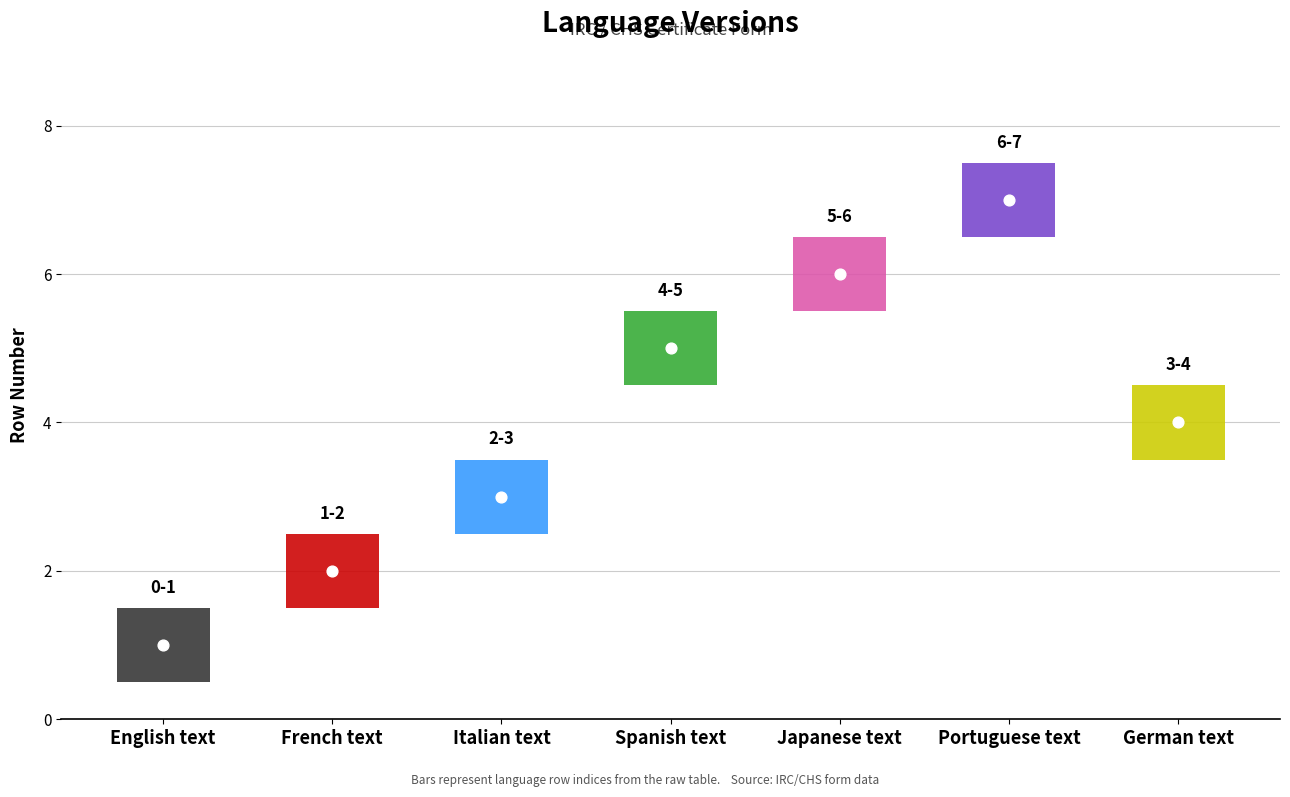

Between English text and French text, which is larger?

French text